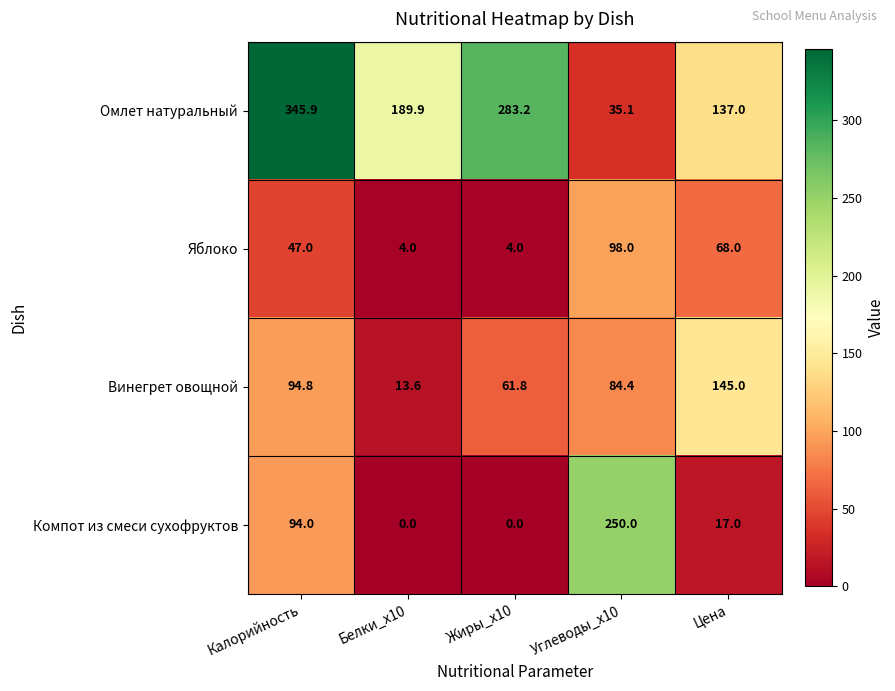

At which category is the sum across all series the highest?

Калорийность